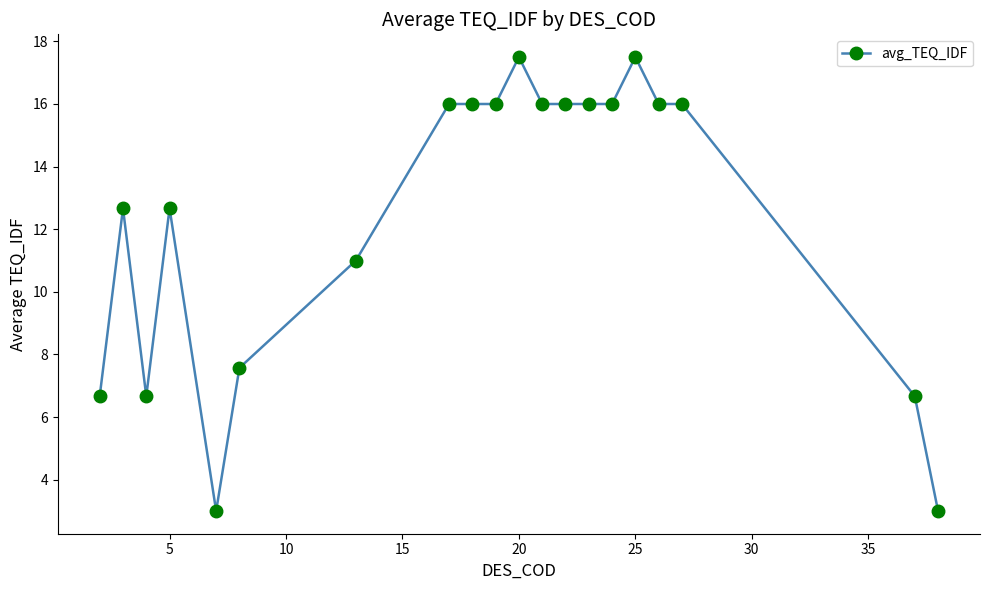

What is the smallest value displayed?

3.0